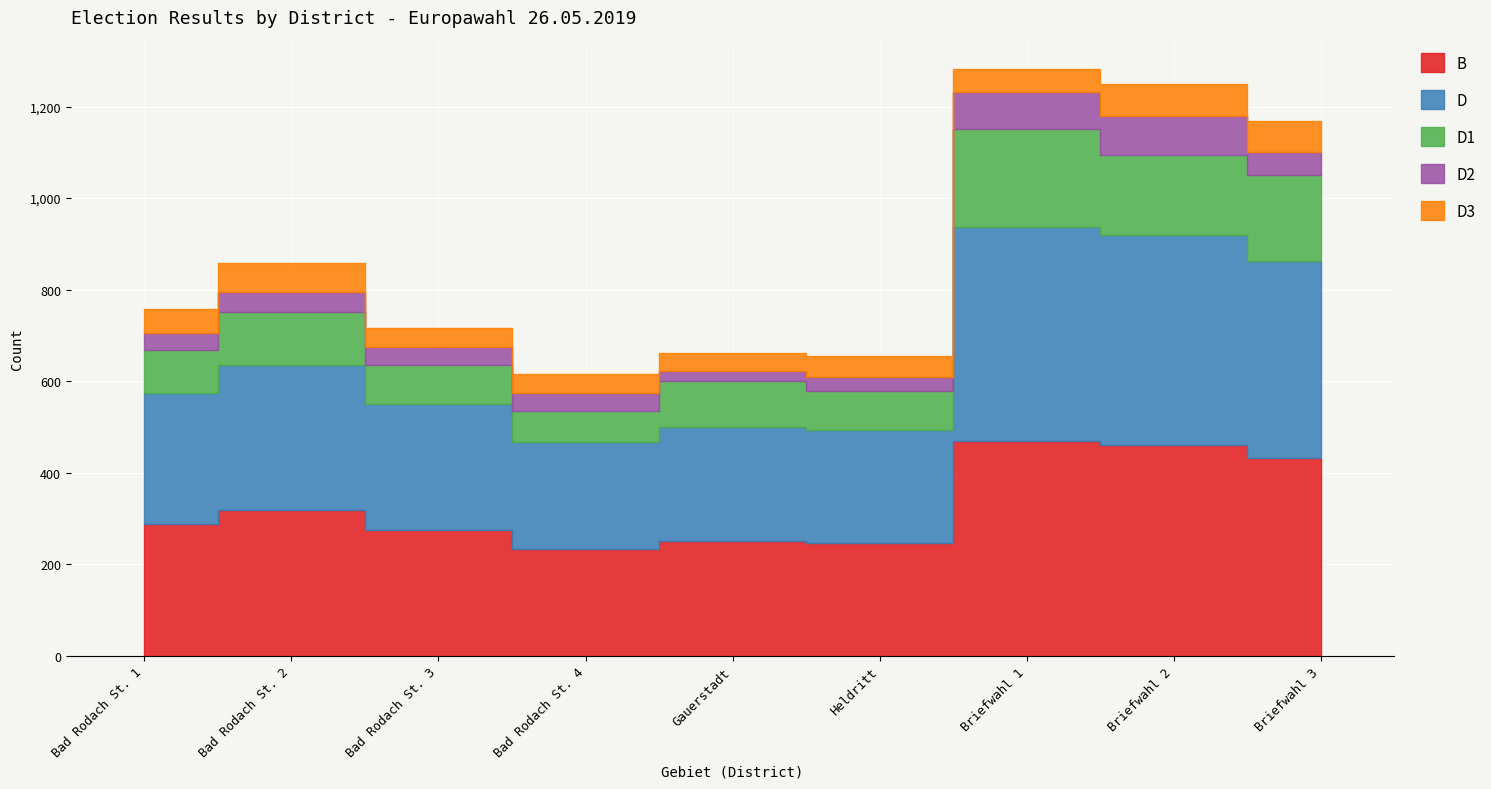

What is the difference between the D values at Briefwahl 1 and Heldritt?

221